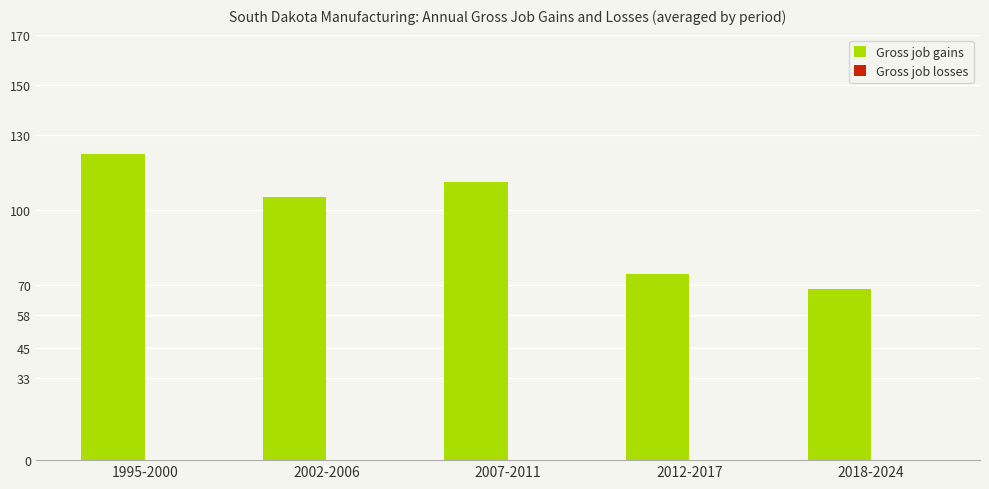

Are the bars horizontal?

No